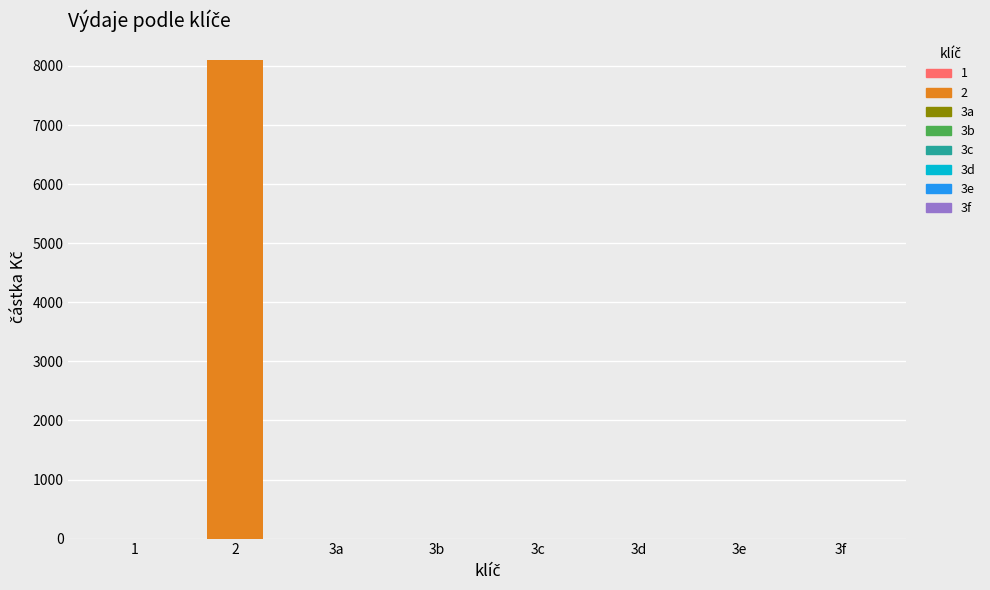

What is the maximum value shown in the chart?

8104